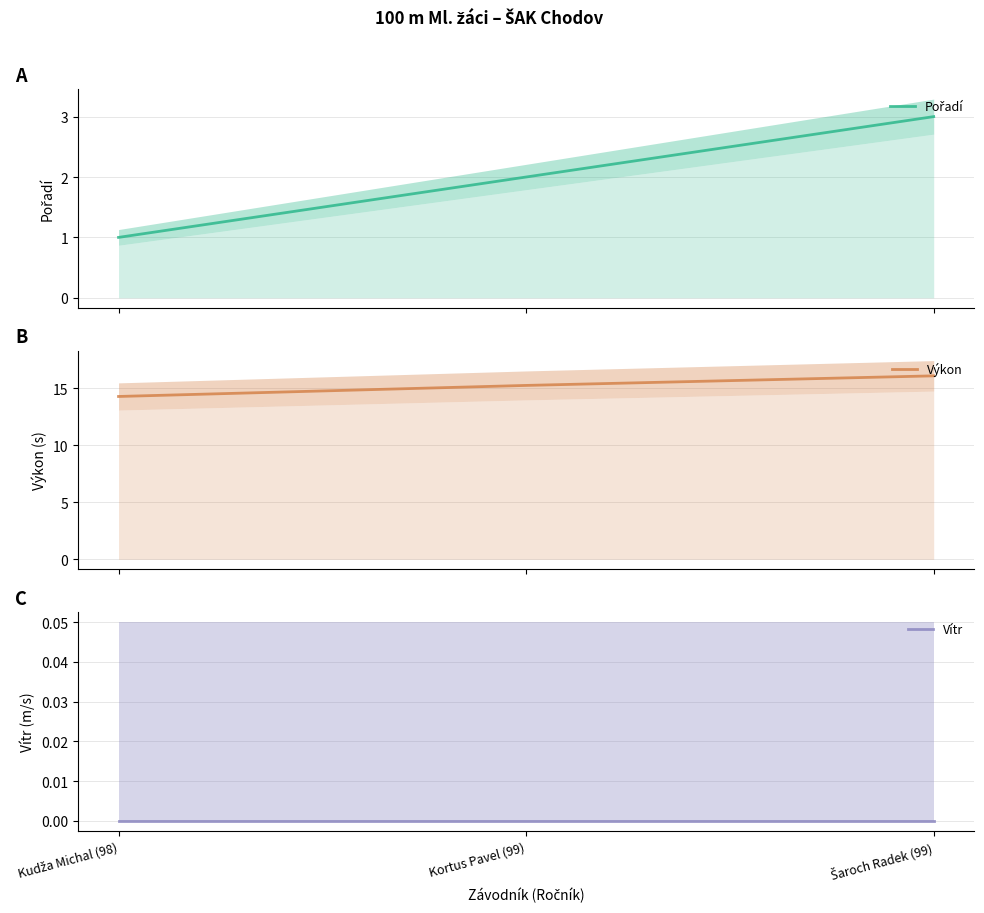

How many data points does each series have?

3